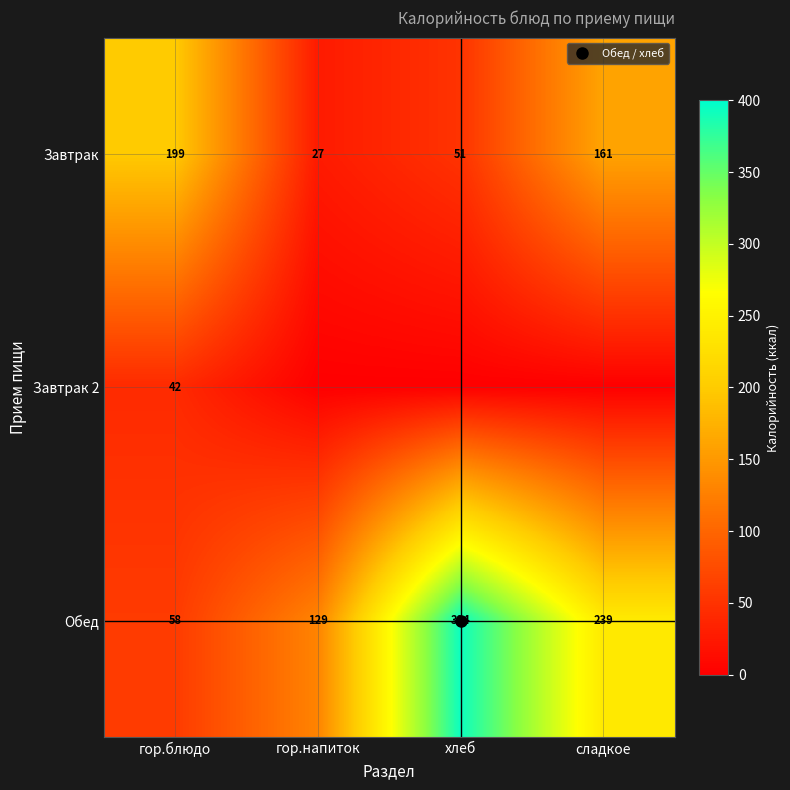

What is the difference between the Завтрак values at сладкое and хлеб?

110.0